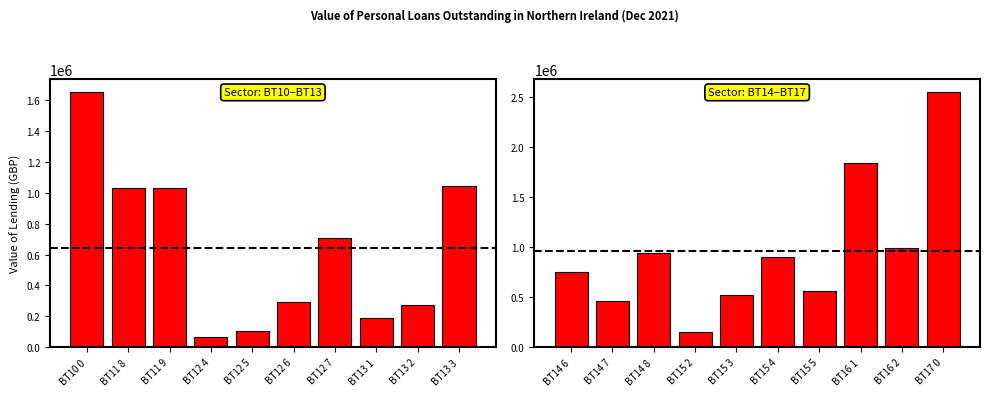

Count the number of categories in the chart.

10